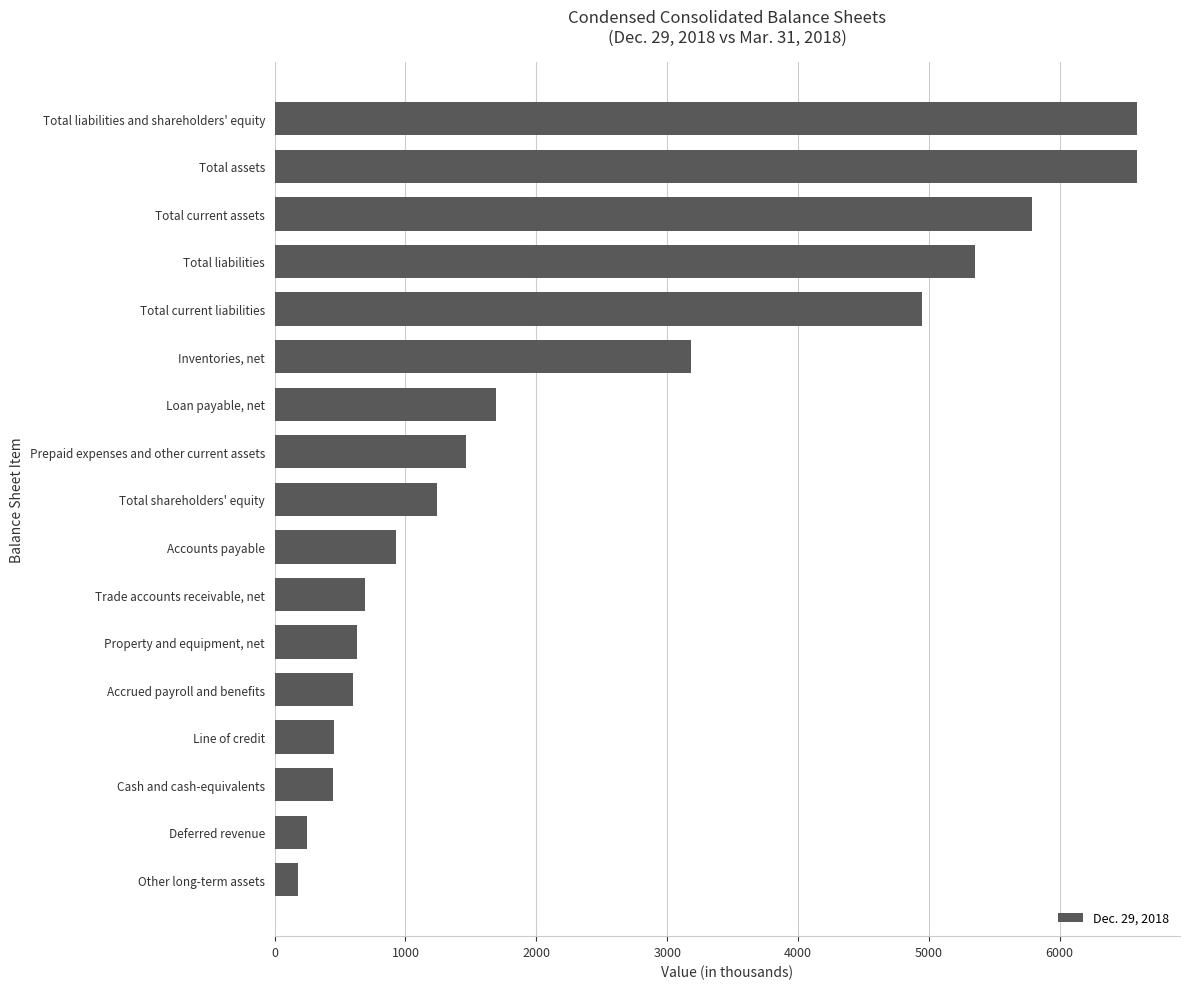

The value at Property and equipment, net is 294. True or false?

False